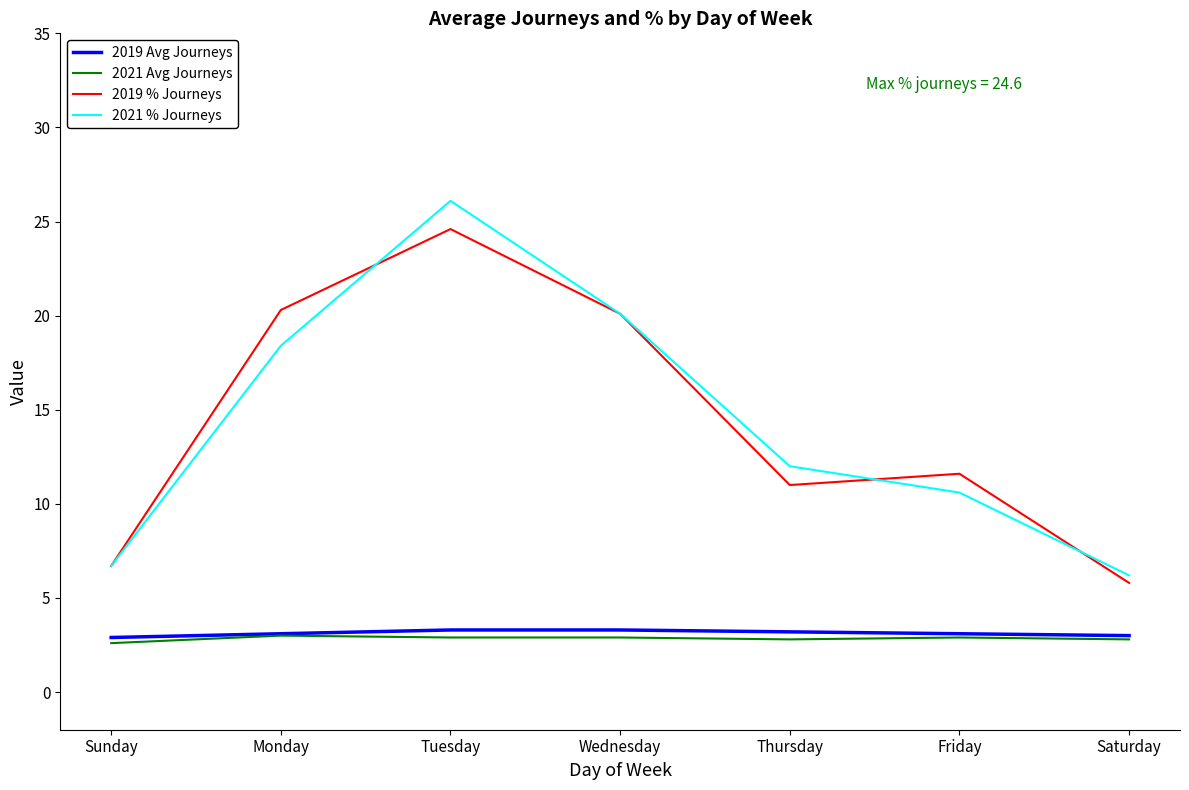

Between Sunday and Monday, which series saw the biggest shift?

2019 % Journeys